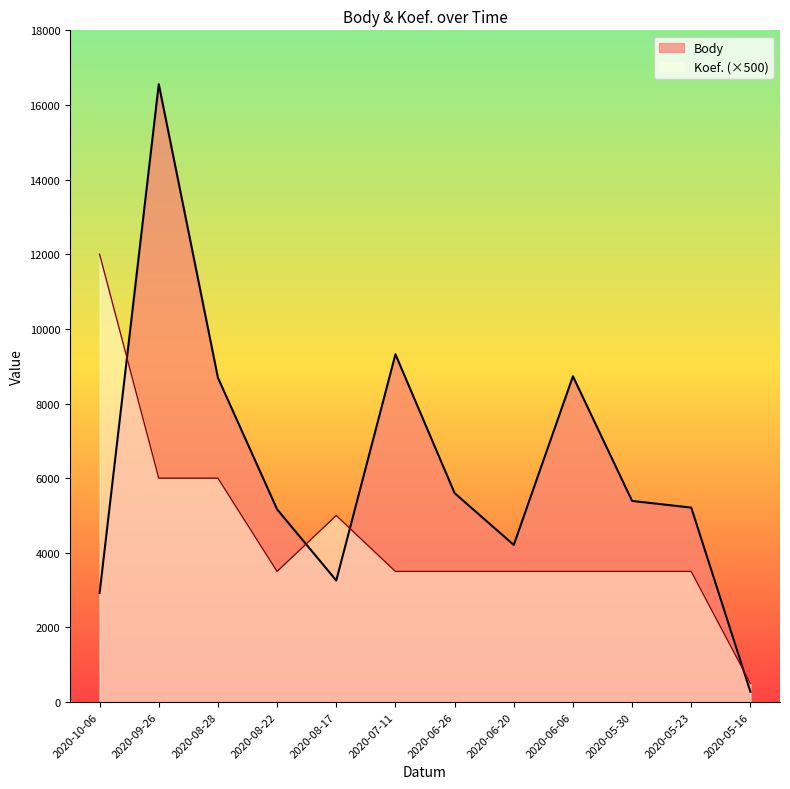

What position from the left is 2020-10-06?

1